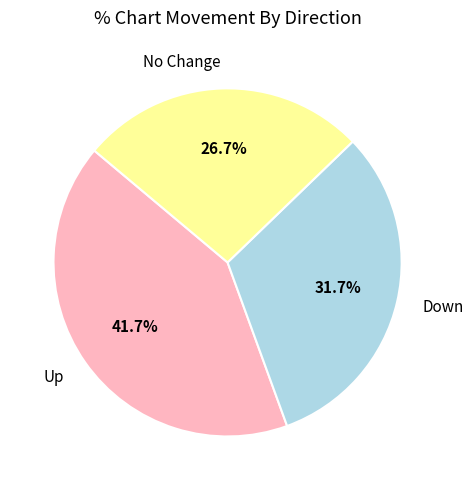

Between Down and Up, which is larger?

Up